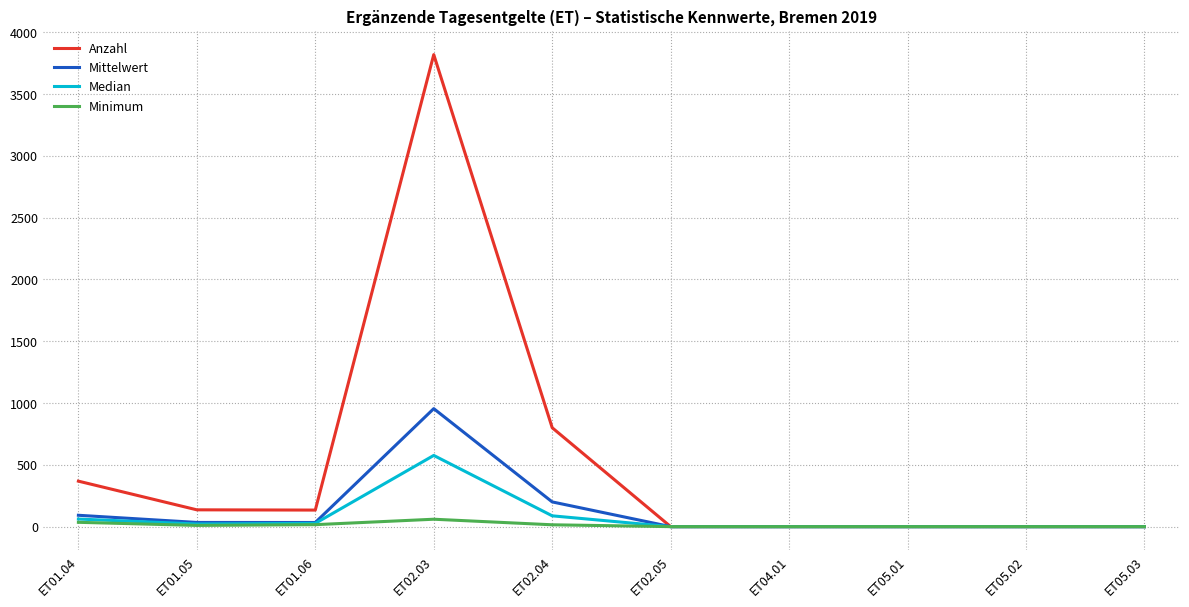

At which category is the sum across all series the highest?

ET02.03